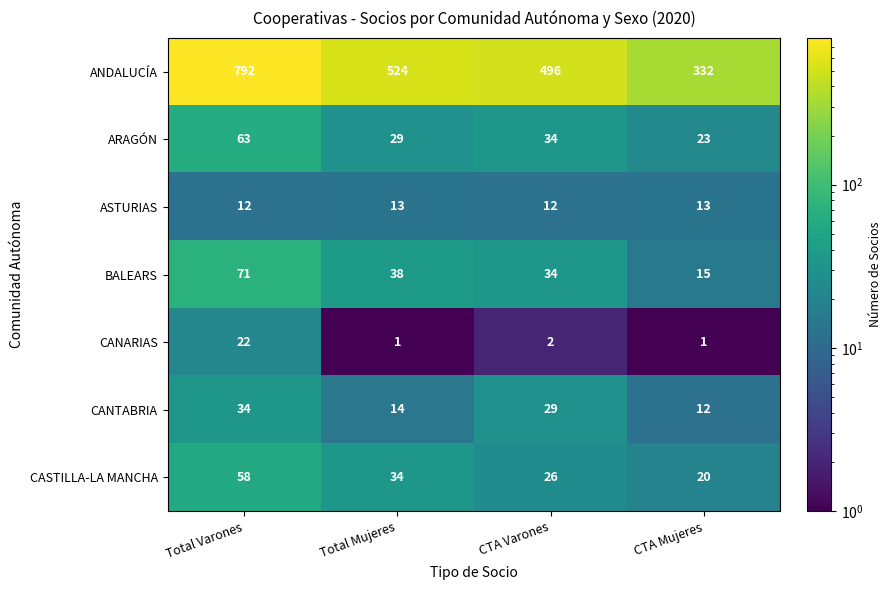

What is the maximum value shown in the chart?

792